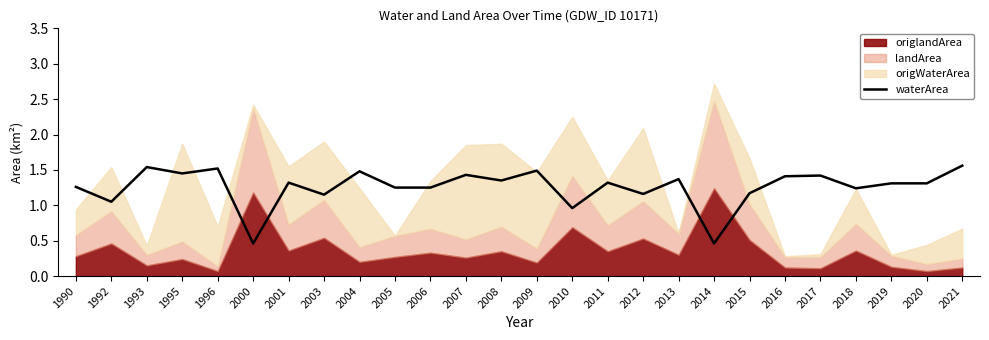

The value of waterArea at 2017 is 1.4. True or false?

True